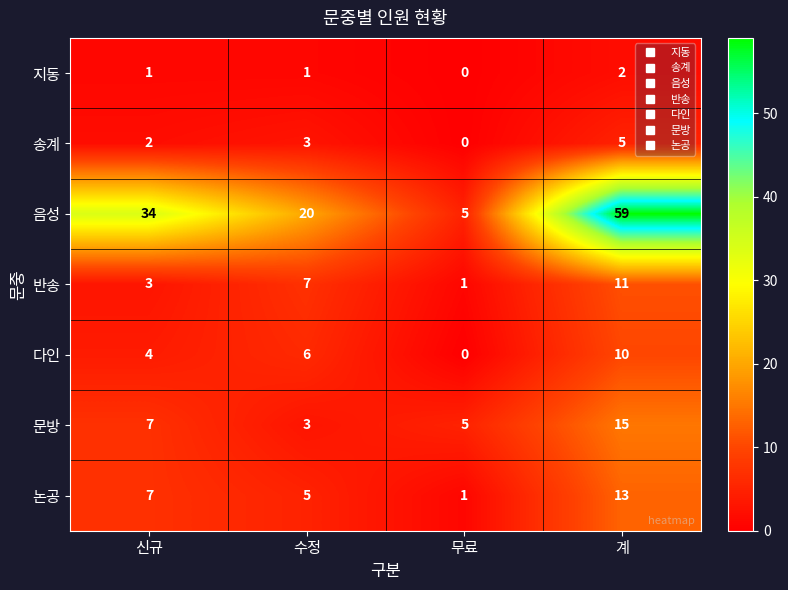

How many categories are shown in the chart?

4